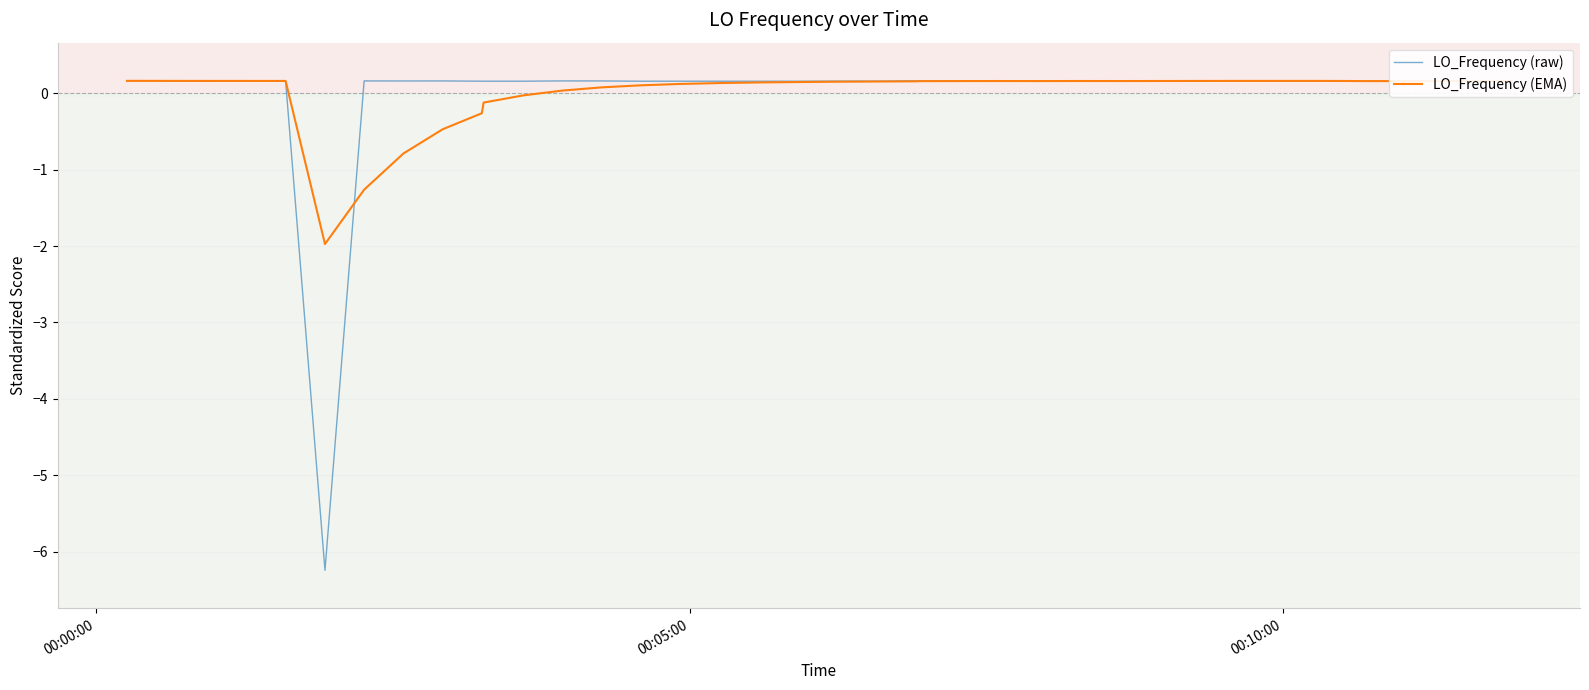

What is the difference between the maximum and minimum values in the LO_Frequency (EMA) series?

2.1